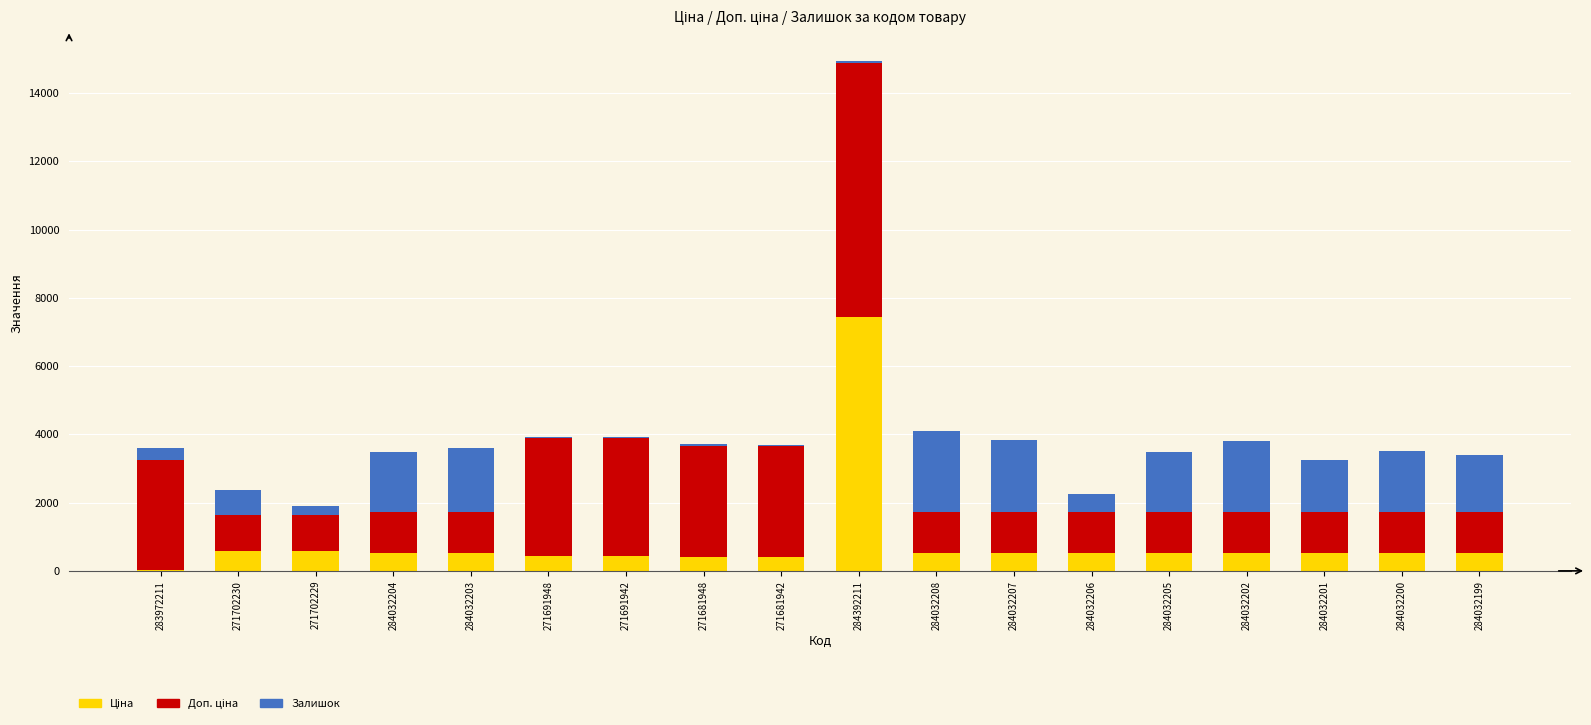

At which category is the sum across all series the highest?

284392211